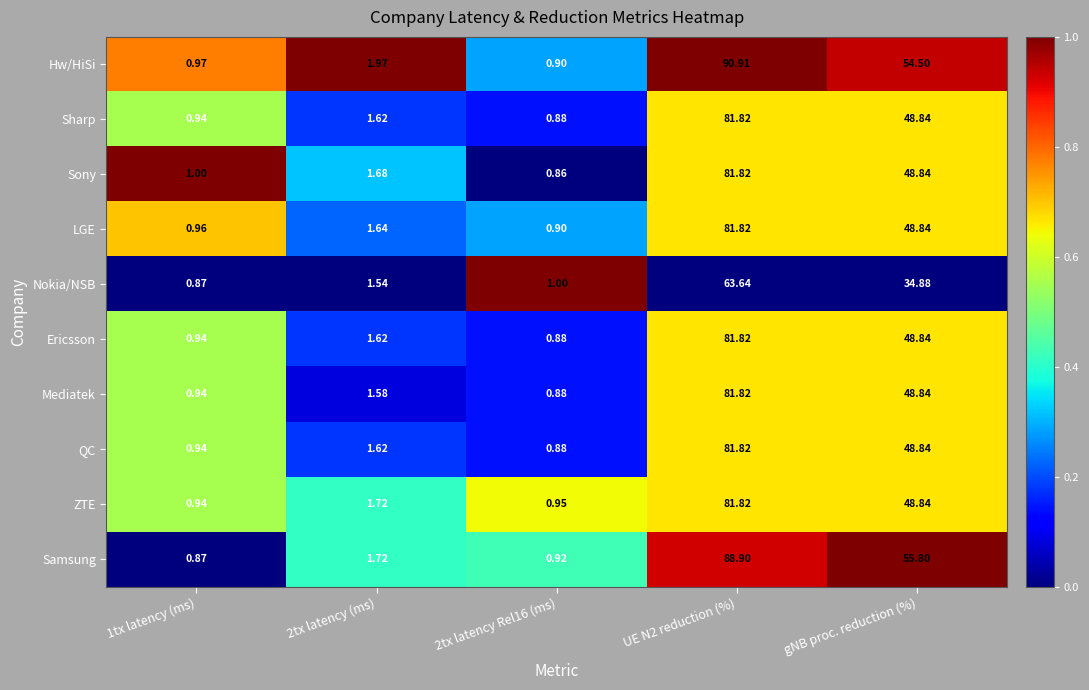

Is the value of Ericsson at gNB proc. reduction (%) greater than the value of Sony at 1tx latency (ms)?

Yes